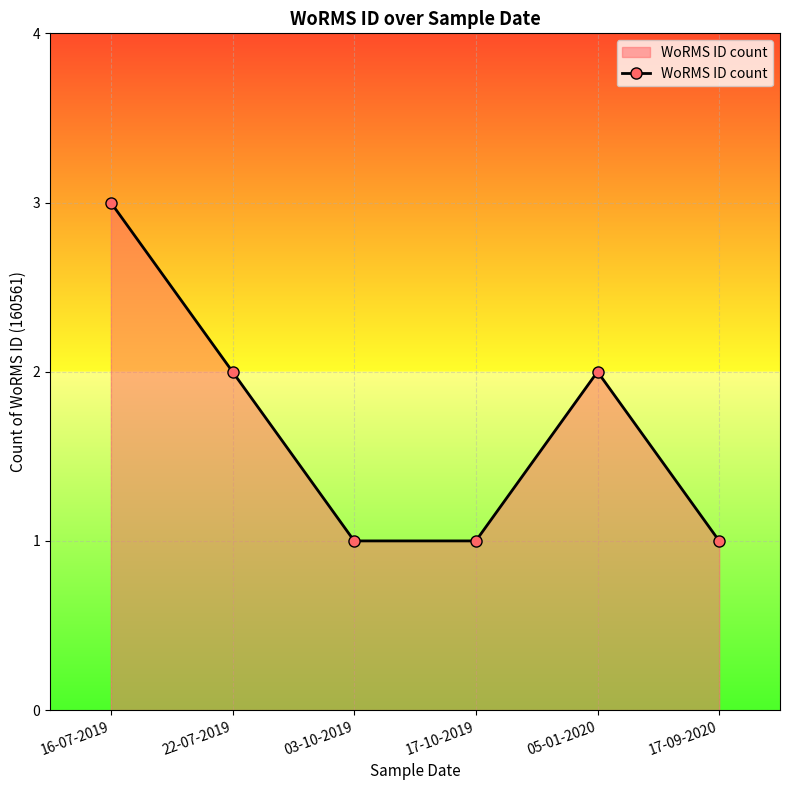

True or false: the data has more than 0 interior local peaks.

True